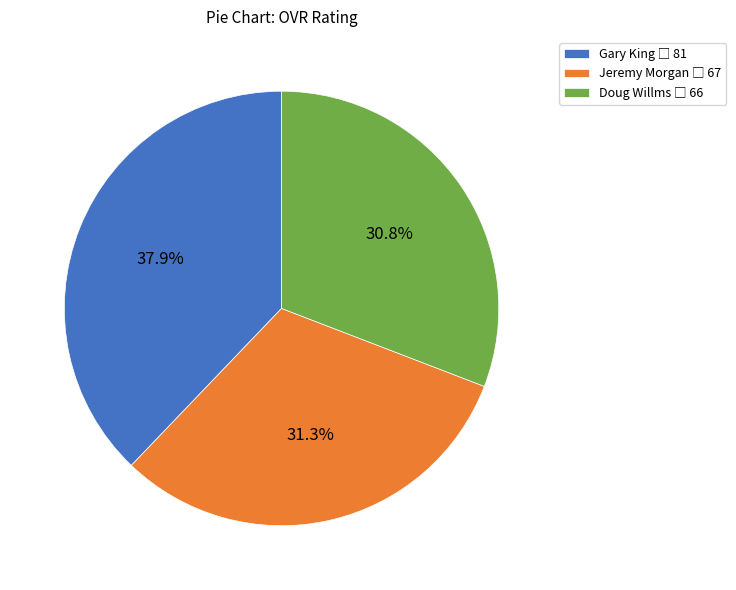

Approximately how many times larger is the value at Doug Willms compared to Jeremy Morgan?

1.0